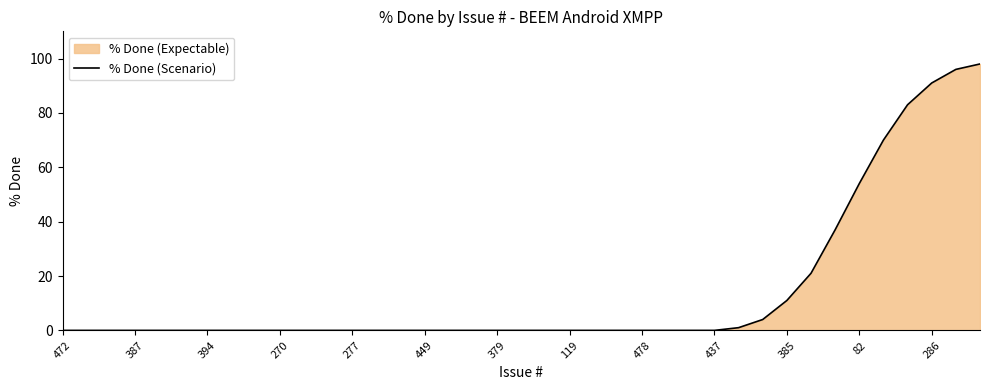

At which label is the value closest to 49?

82